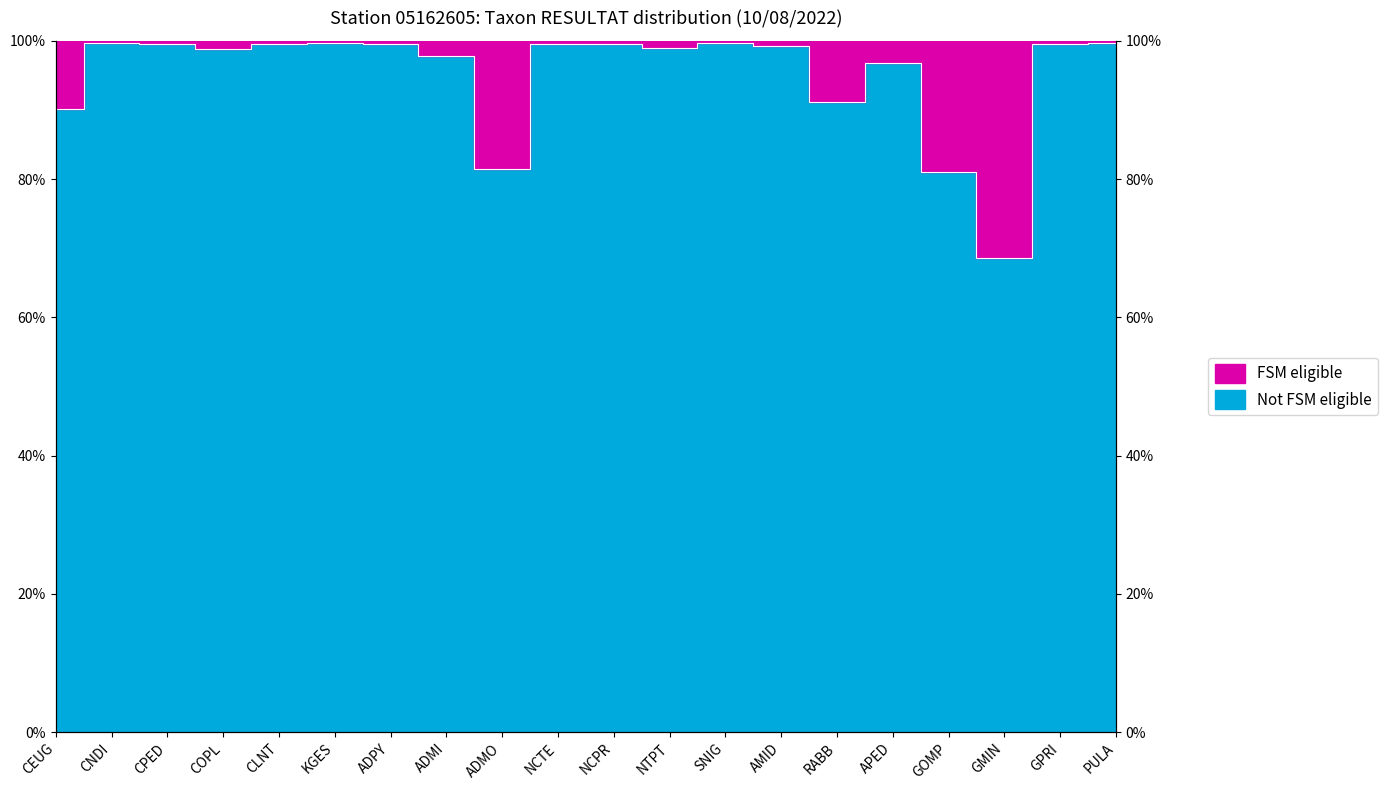

Reading left to right, list all the values displayed in this chart.

90.1	99.8	99.5	98.8	99.5	99.8	99.5	97.8	81.5	99.5	99.5	99.0	99.8	99.3	91.1	96.8	81.0	68.6	99.5	99.8